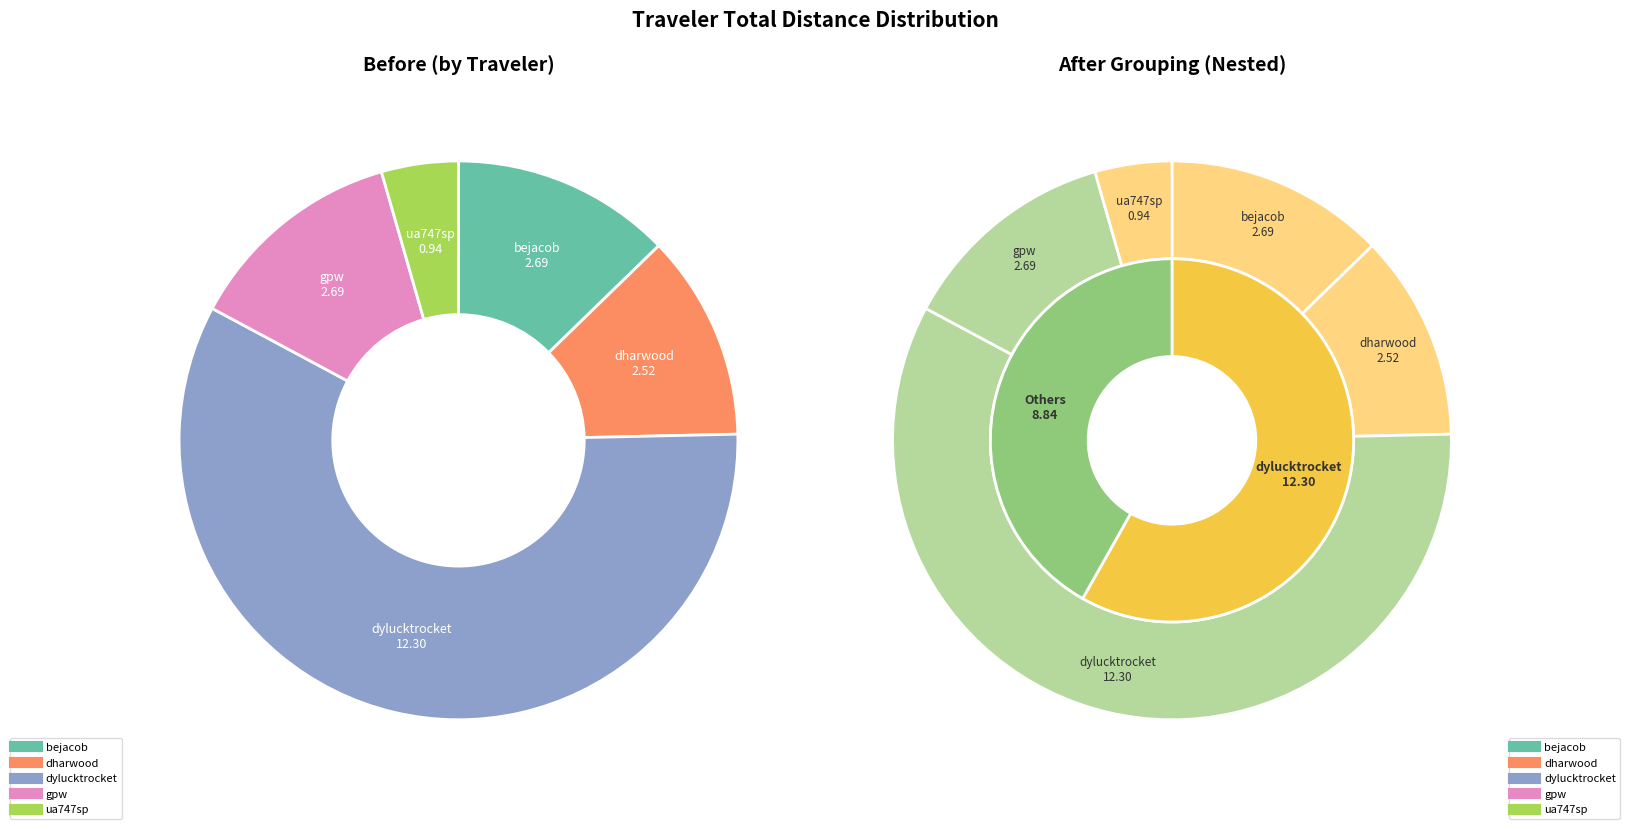

The bejacob slice represents 1% of the pie. True or false?

False